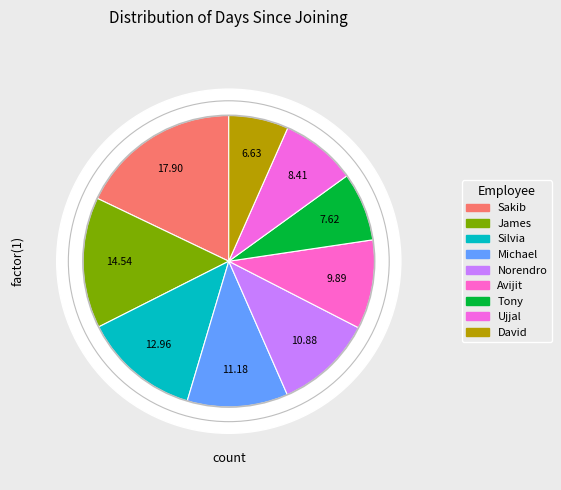

Which slice is the largest?

Sakib